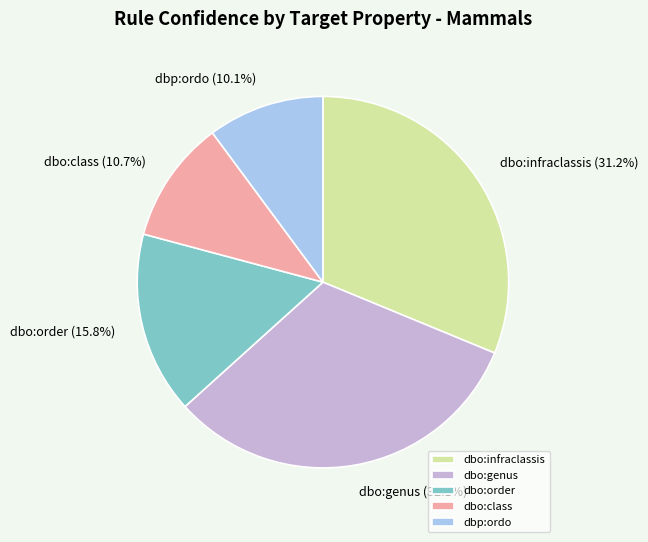

Between dbo:class and dbo:genus, which is larger?

dbo:genus